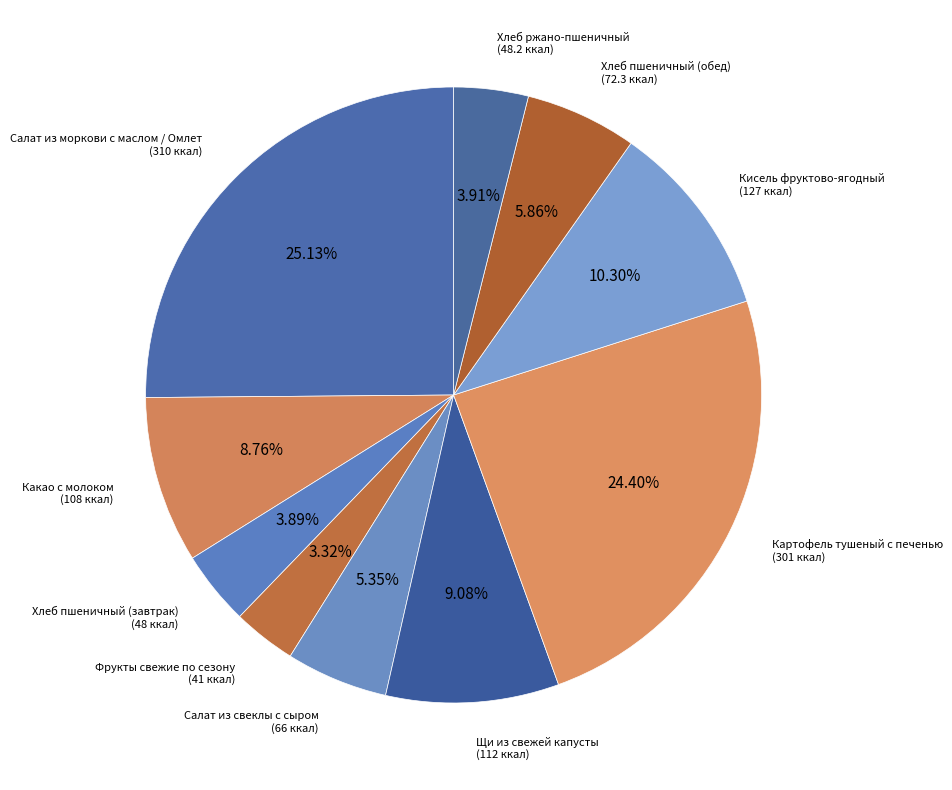

To the nearest percent, what is the combined percentage of Картофель тушеный с печенью and Хлеб ржано-пшеничный?

28%